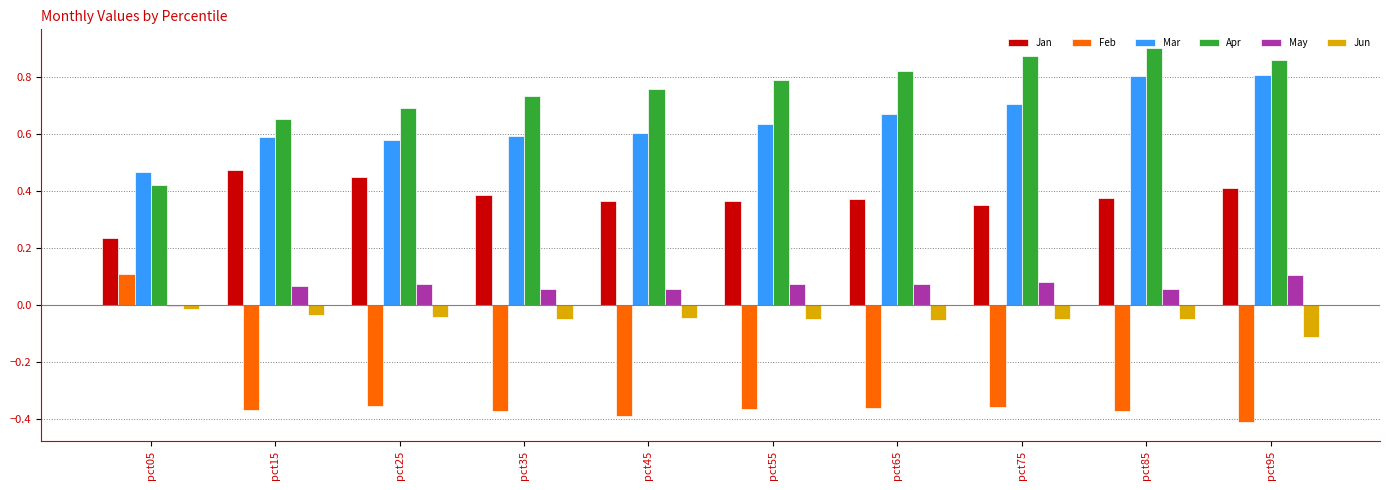

At pct75, list the series in order from largest to smallest.

Apr, Mar, Jan, May, Jun, Feb